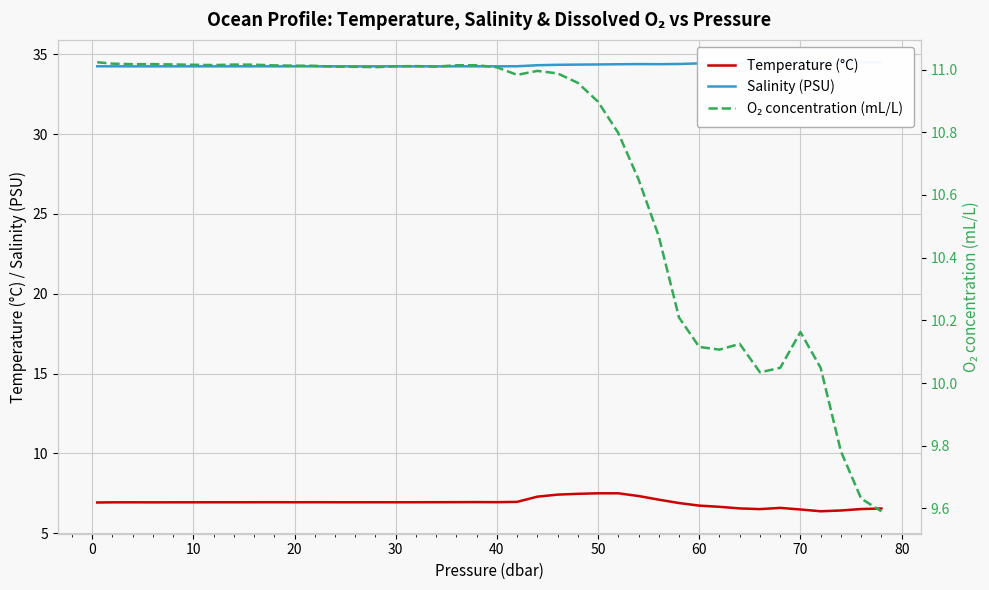

Which series has the widest spread of values?

O₂ concentration (mL/L)